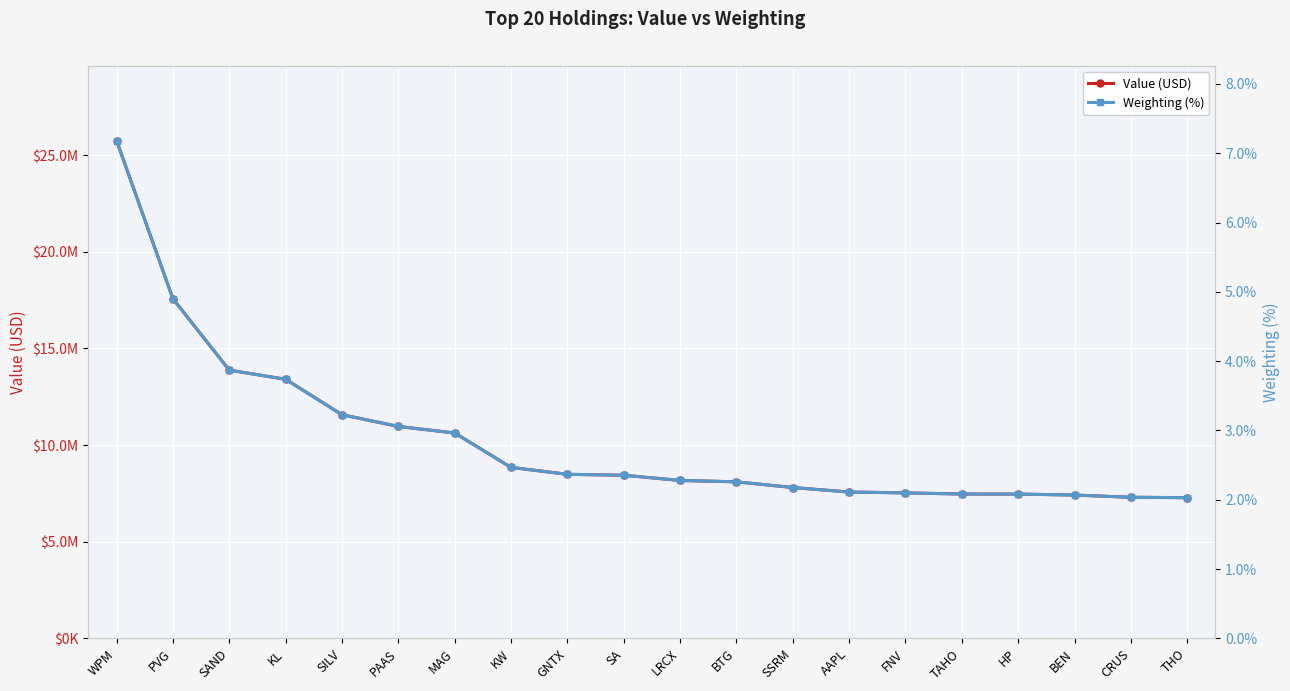

At how many categories does at least one series exceed 1505722?

20